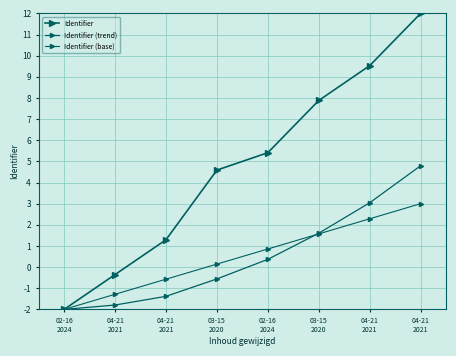

What is the average value of the Identifier series?

4.8